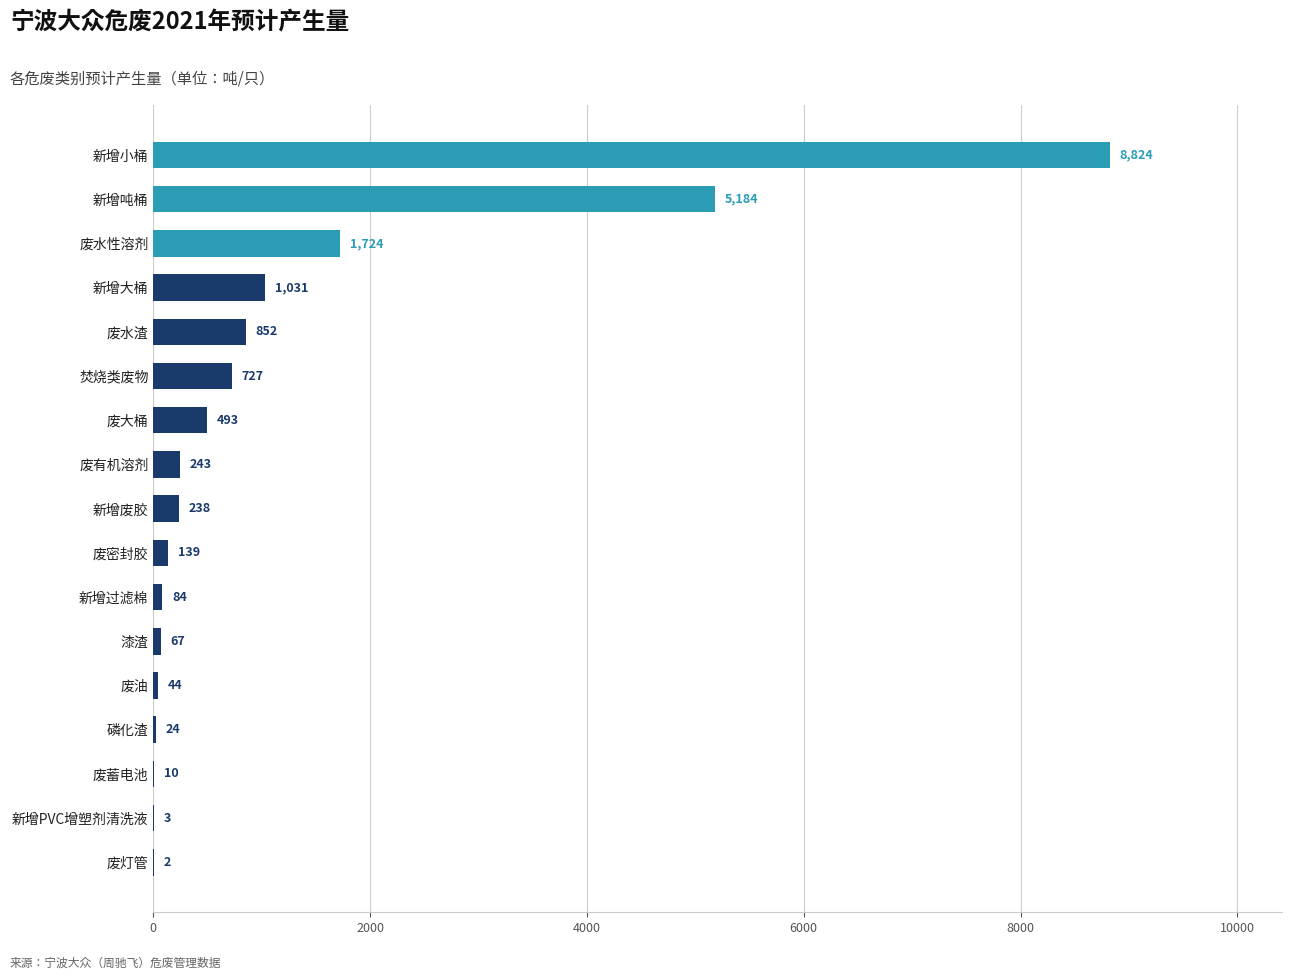

Where is the data nearest to the value 4412?

新增吨桶